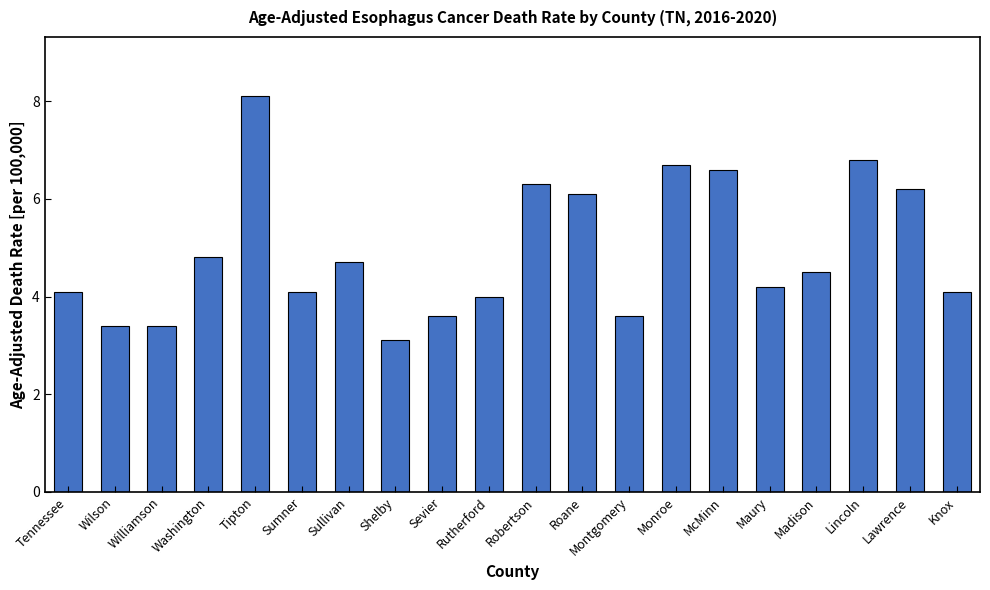

Does the chart contain any negative values?

No